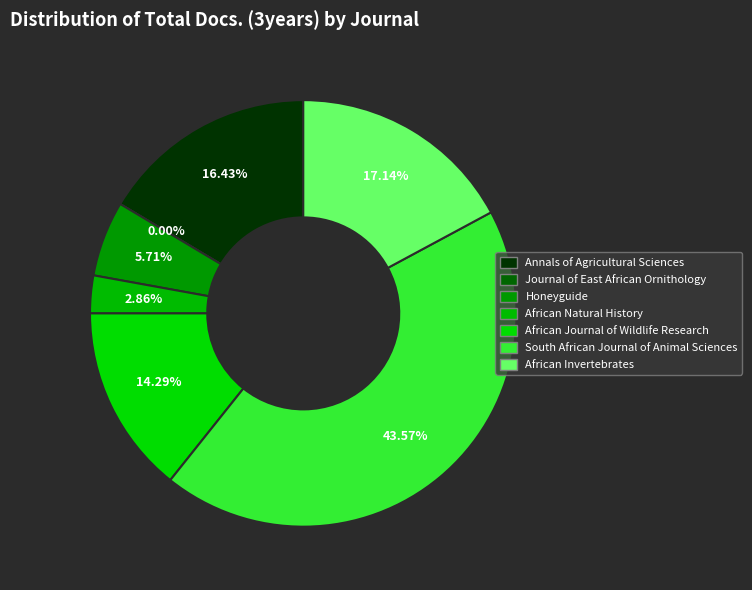

Is there any slice that represents more than half of the pie?

No